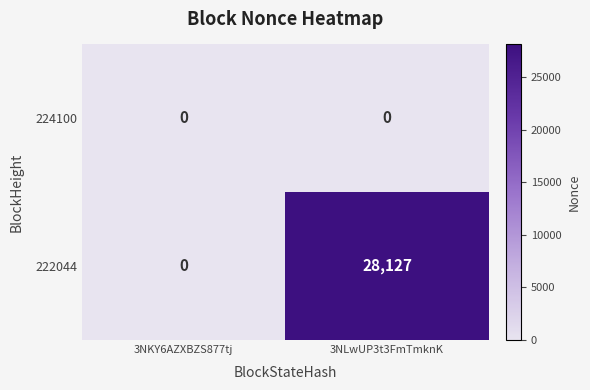

Which series has the largest total across all categories?

222044